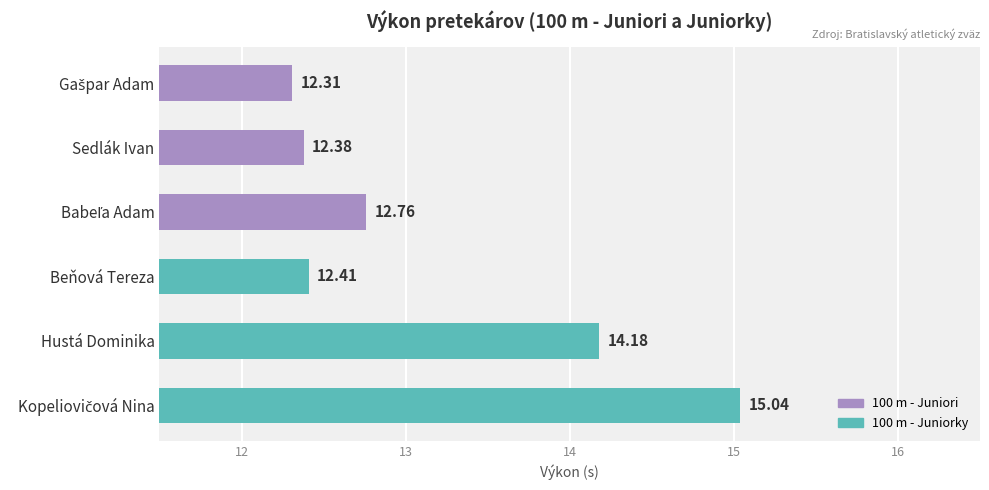

What is the label of the 5th bar from the bottom?

Sedlák Ivan